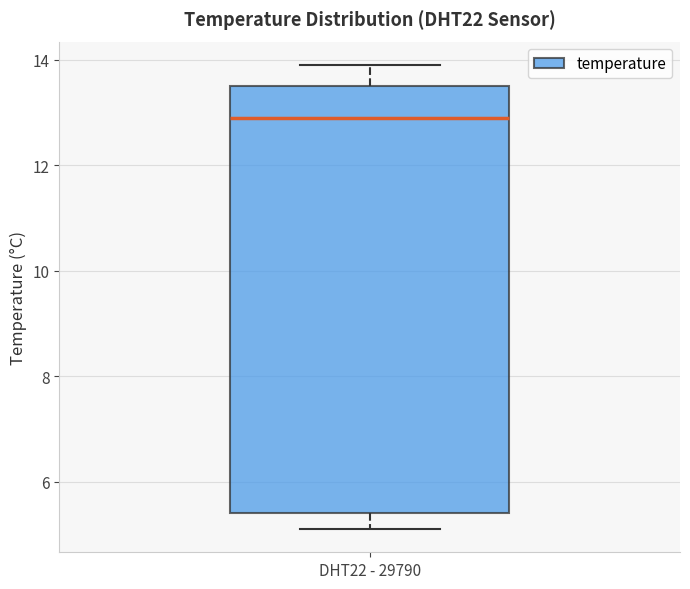

Transcribe this box plot: give where the median line is, the range the box spans, and where the two whiskers end, as read against the y-axis. The values are not printed on the chart, so give them approximately, as read against the axis.

median 13.0, box 5.4 to 13.6, whiskers 5.2 to 14.0